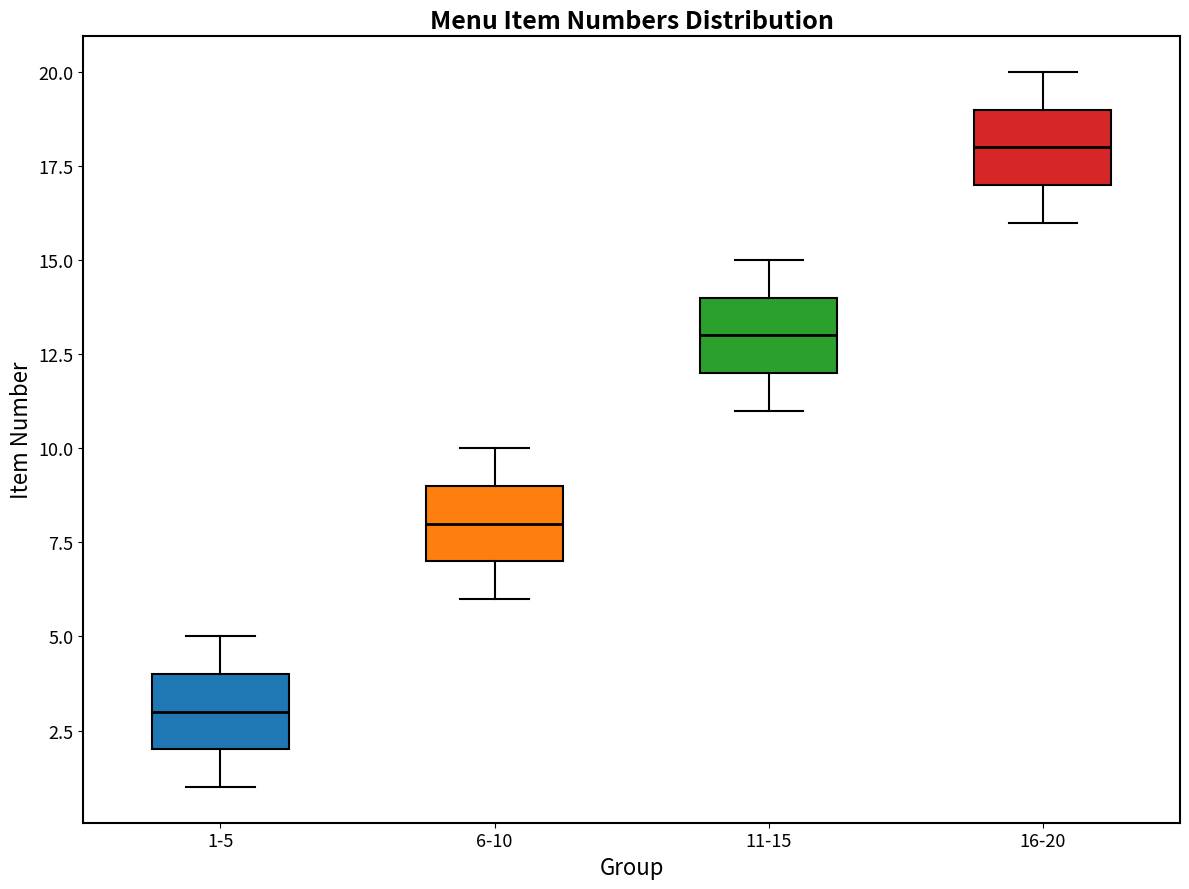

Reading left to right, transcribe this box plot: for each box, give where its median line is, the range the box spans, and where its two whiskers end, as read against the y-axis. The values are not printed on the chart, so give them approximately, as read against the axis.

1-5: median 3, box 2 to 4, whiskers 1 to 5
6-10: median 8, box 7 to 9, whiskers 6 to 10
11-15: median 13, box 12 to 14, whiskers 11 to 15
16-20: median 18, box 17 to 19, whiskers 16 to 20